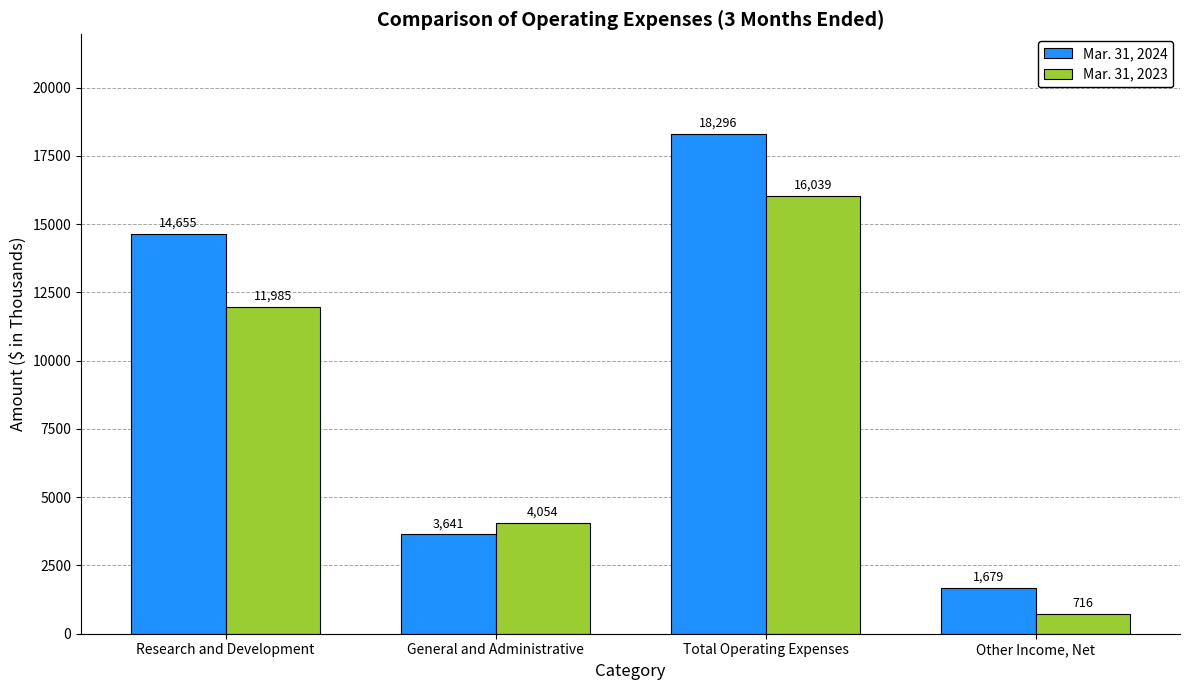

Are the bars horizontal?

No